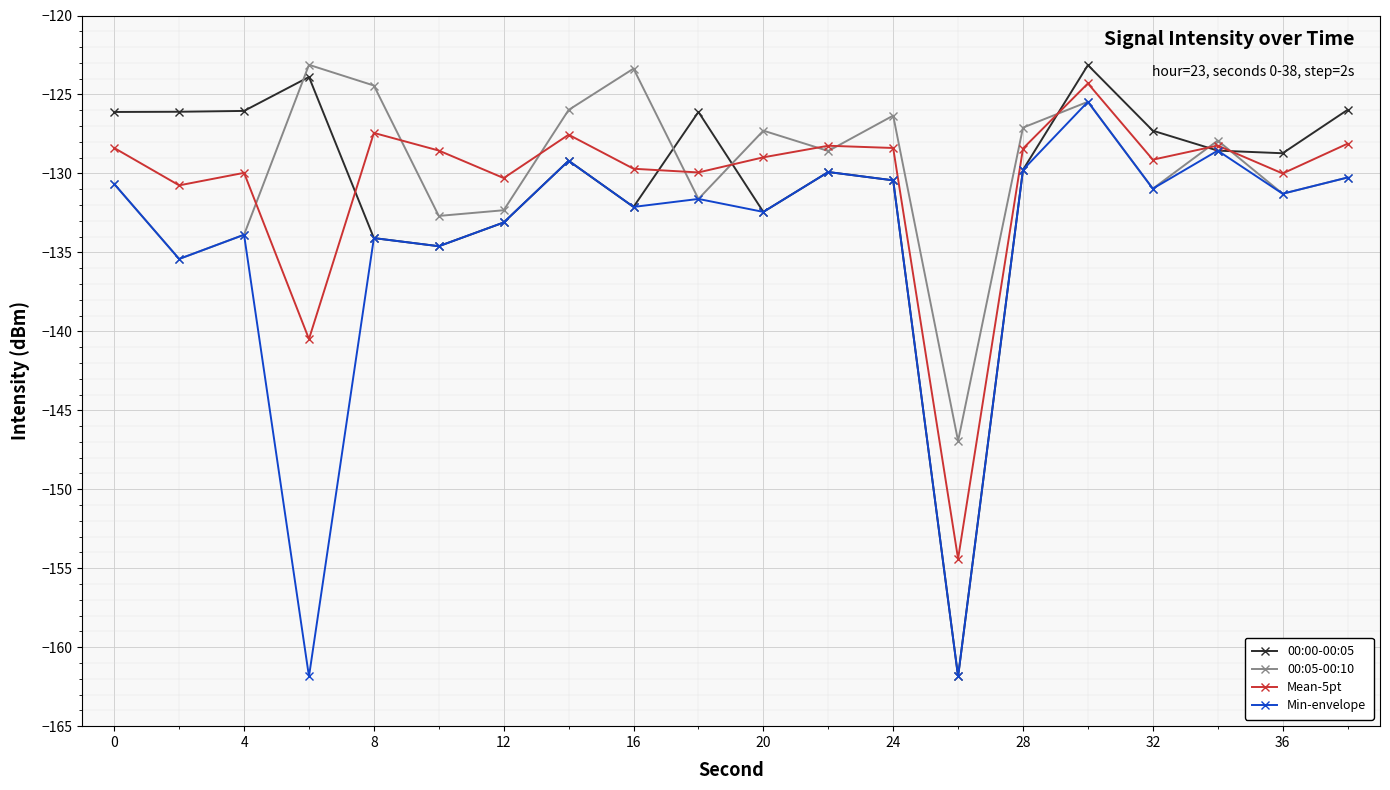

Which series has the largest total across all categories?

00:05-00:10